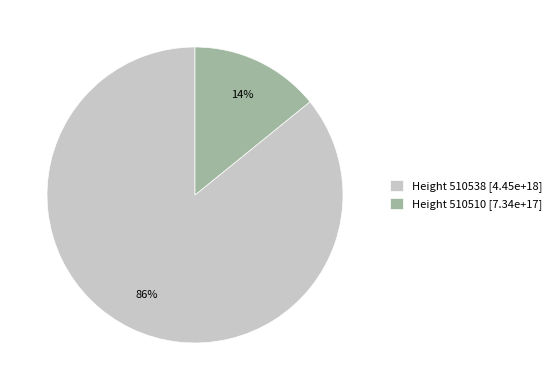

How many slices are in this pie chart?

2